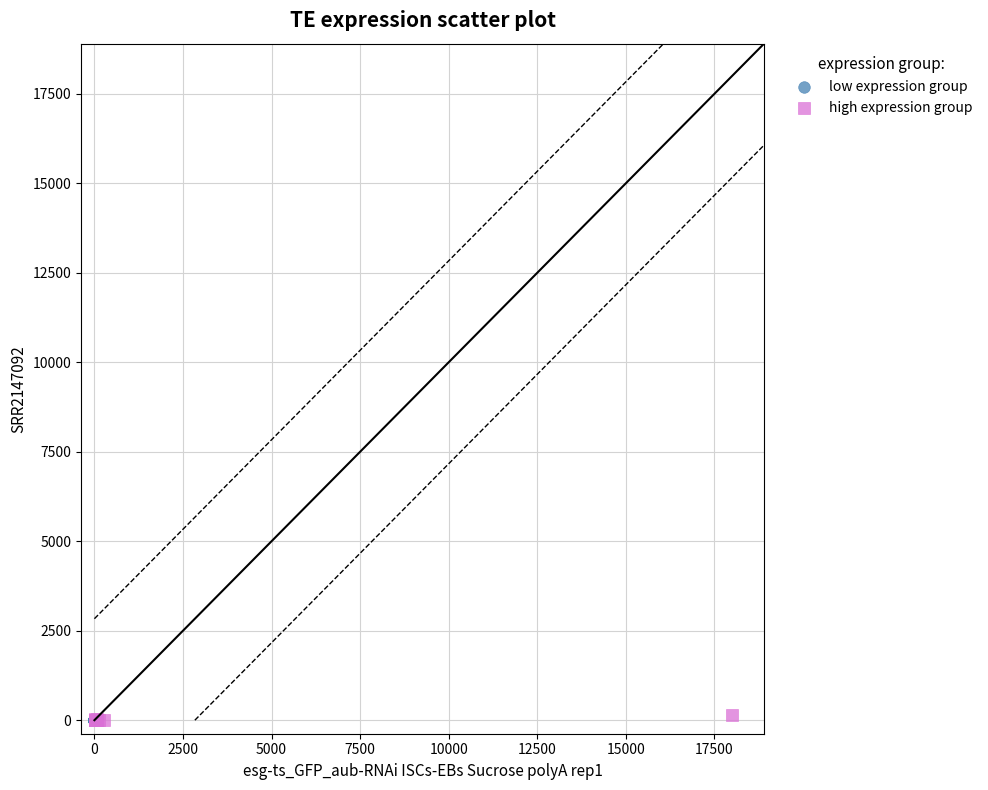

What are all the series names shown in the legend?

low expression group, high expression group